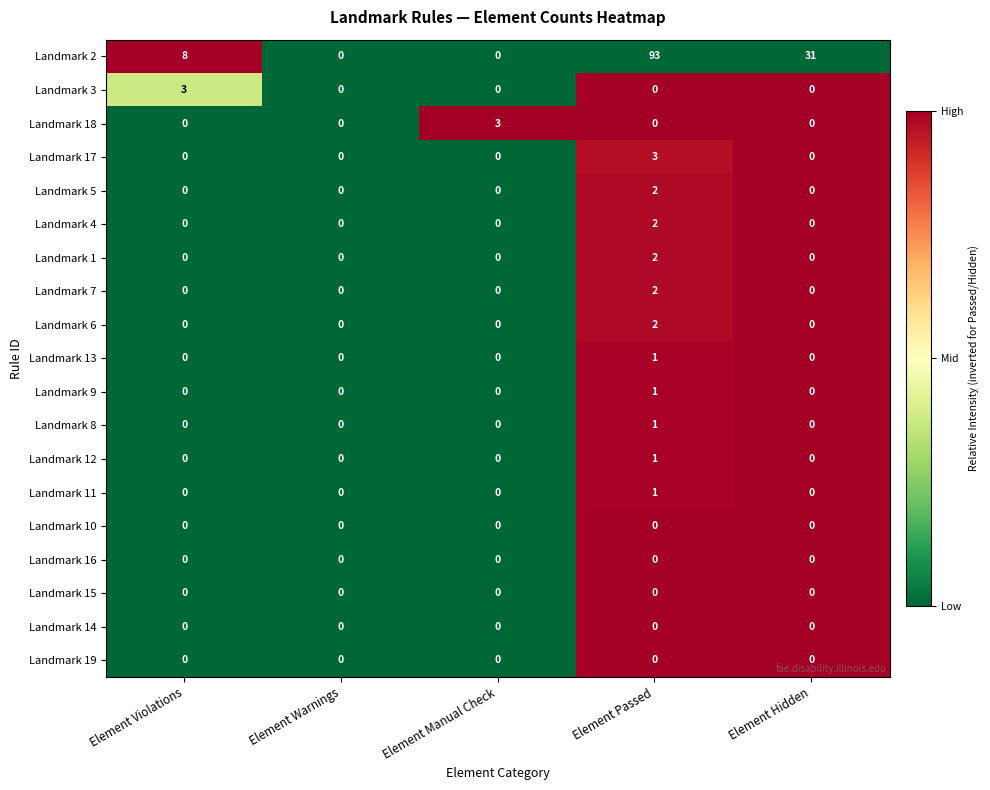

Count the Landmark 3 values in the range 0 to 1.

4